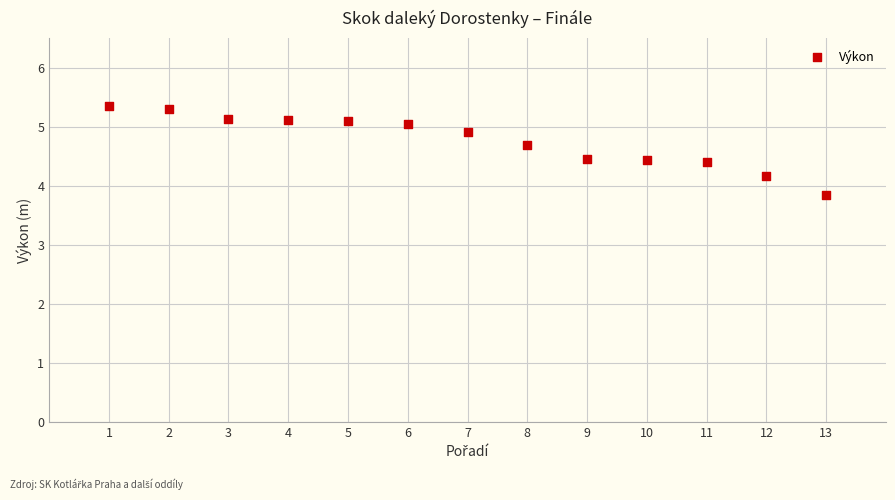

What is the range of X values (max minus min)?

12.0